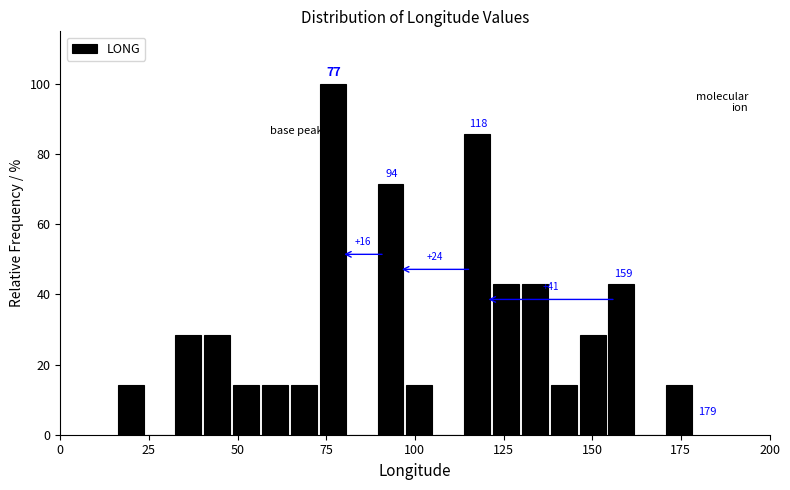

Around what value on the x-axis is the tallest bar? Give the approximate position of its centre, as read against the axis.

75